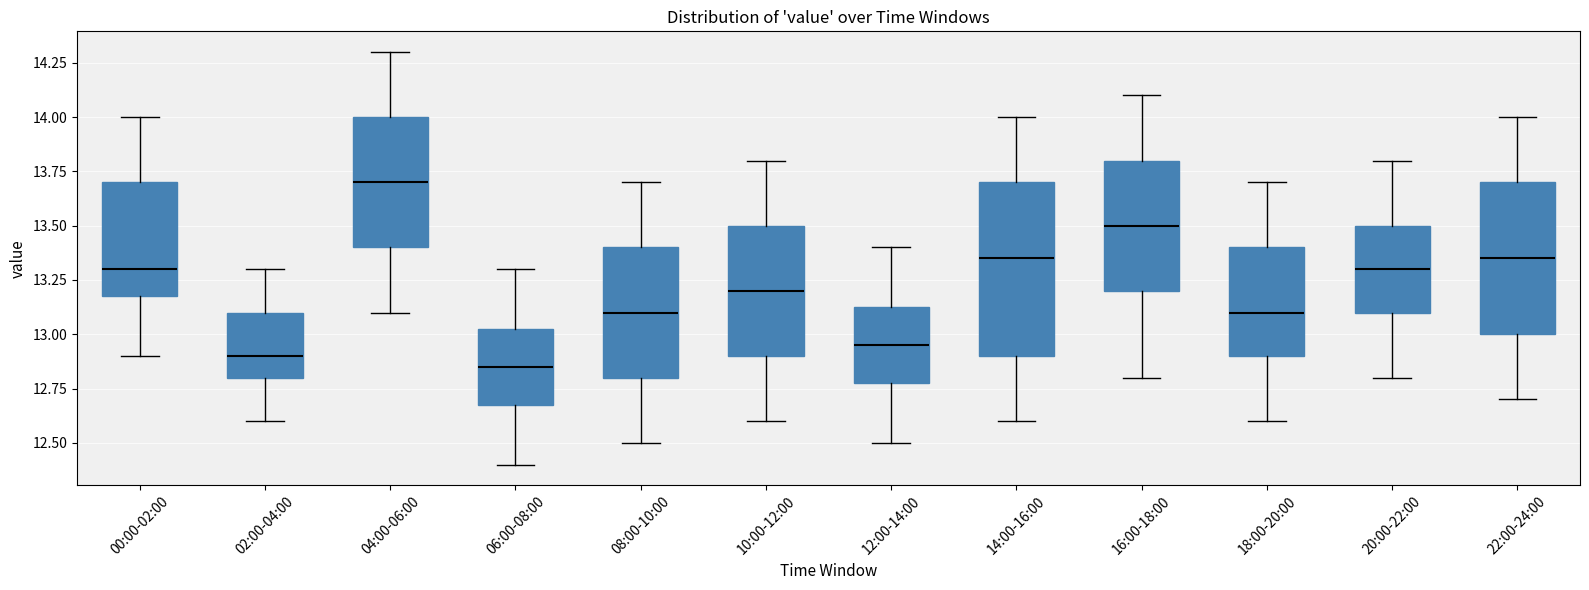

Reading left to right, read every box against the y-axis: the position of its median line, the range the box covers, and the ends of its whiskers. The values are not printed on the chart, so give them approximately, as read against the axis.

00:00-02:00: median 13.30, box 13.20 to 13.70, whiskers 12.90 to 14.00
02:00-04:00: median 12.90, box 12.80 to 13.10, whiskers 12.60 to 13.30
04:00-06:00: median 13.70, box 13.40 to 14.00, whiskers 13.10 to 14.30
06:00-08:00: median 12.85, box 12.70 to 13.05, whiskers 12.40 to 13.30
08:00-10:00: median 13.10, box 12.80 to 13.40, whiskers 12.50 to 13.70
10:00-12:00: median 13.20, box 12.90 to 13.50, whiskers 12.60 to 13.80
12:00-14:00: median 12.95, box 12.80 to 13.15, whiskers 12.50 to 13.40
14:00-16:00: median 13.35, box 12.90 to 13.70, whiskers 12.60 to 14.00
16:00-18:00: median 13.50, box 13.20 to 13.80, whiskers 12.80 to 14.10
18:00-20:00: median 13.10, box 12.90 to 13.40, whiskers 12.60 to 13.70
20:00-22:00: median 13.30, box 13.10 to 13.50, whiskers 12.80 to 13.80
22:00-24:00: median 13.35, box 13.00 to 13.70, whiskers 12.70 to 14.00